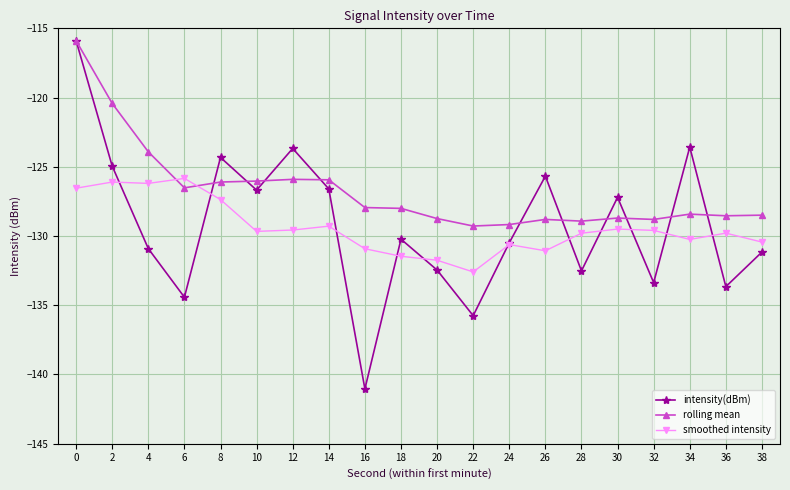

Which series has the largest total across all categories?

rolling mean